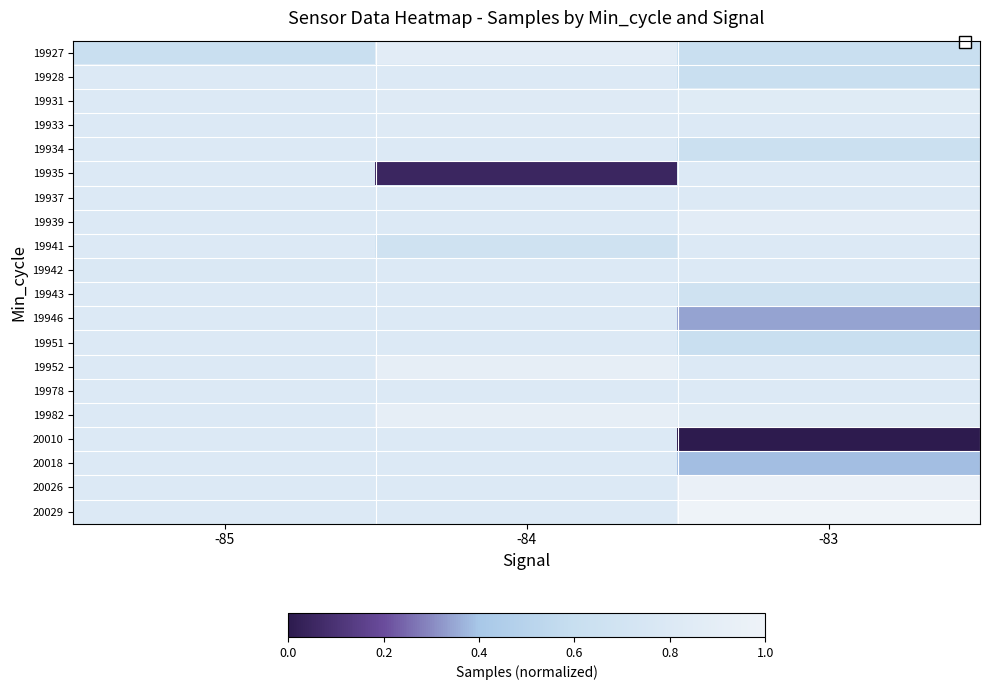

Is the value of 19939 at -85 greater than the value of 19978 at -84?

No